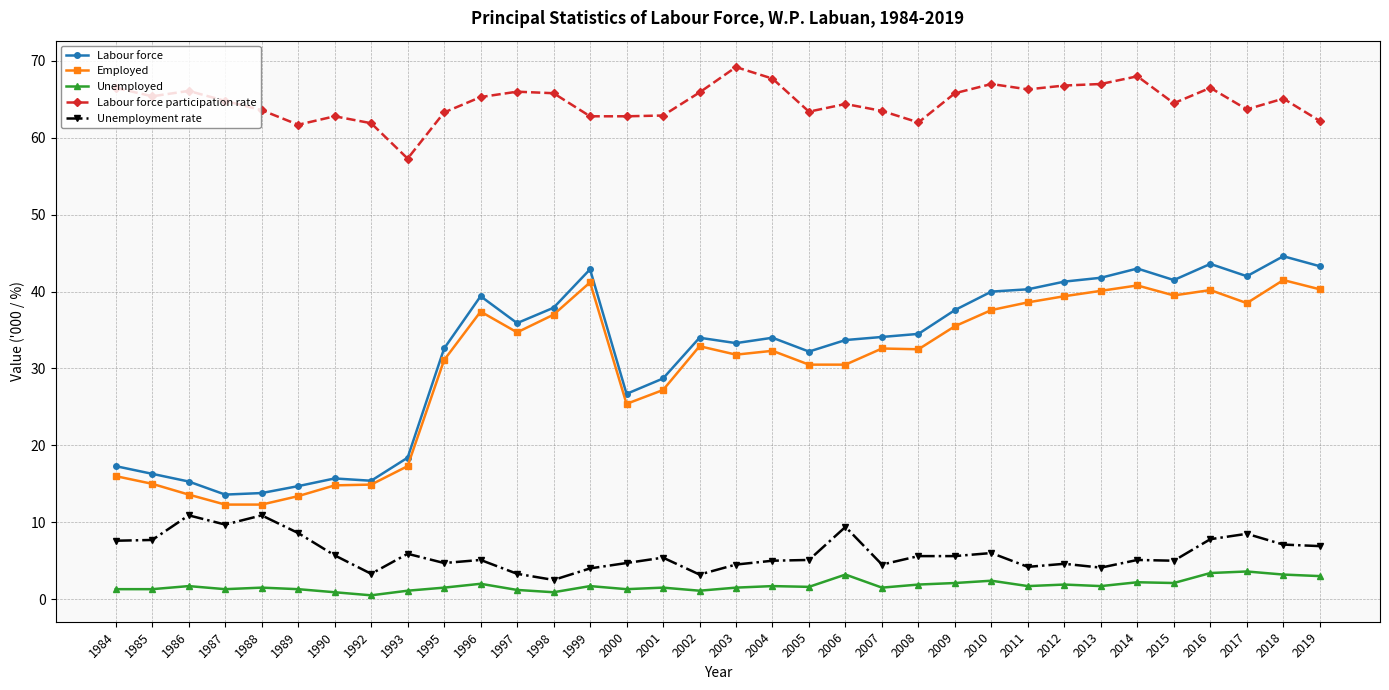

What are all the series names shown in the legend?

Labour force, Employed, Unemployed, Labour force participation rate, Unemployment rate